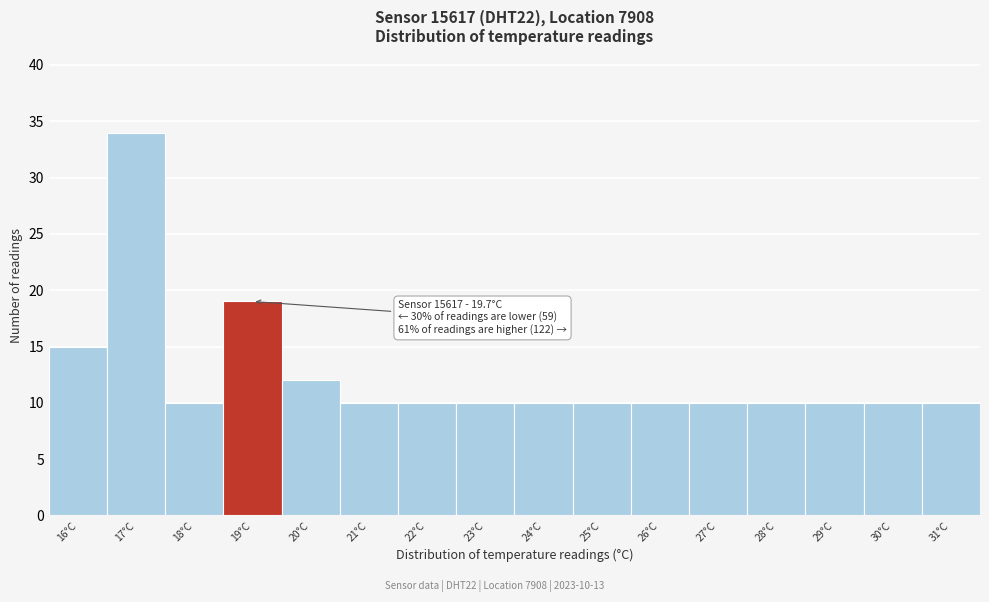

Reading left to right, transcribe all the data shown in this chart.

16°C=15	17°C=34	18°C=10	19°C=19	20°C=12	21°C=10	22°C=10	23°C=10	24°C=10	25°C=10	26°C=10	27°C=10	28°C=10	29°C=10	30°C=10	31°C=10